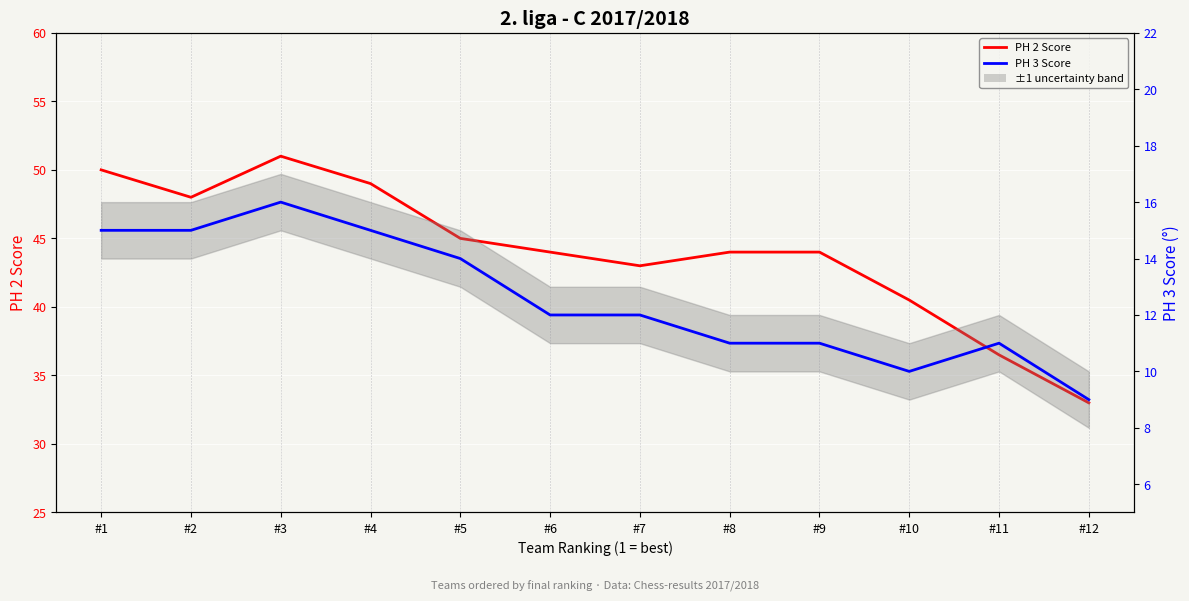

What is the value of the PH 2 Score point at the 5th from the left?

45.0